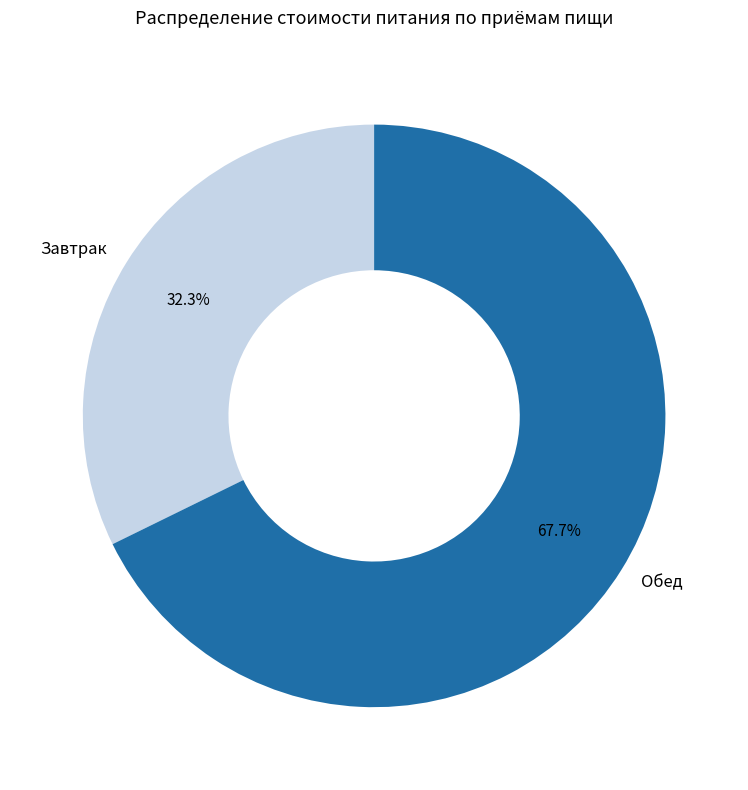

Rank the categories by value from lowest to highest.

Завтрак, Обед